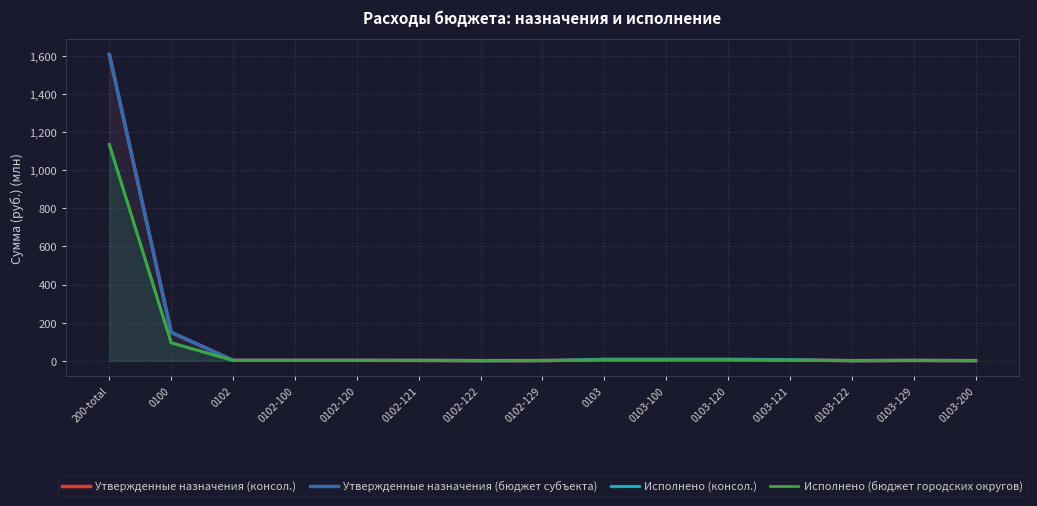

The Утвержденные назначения (консол.) series shows 0.0 at 0103-122. True or false?

True